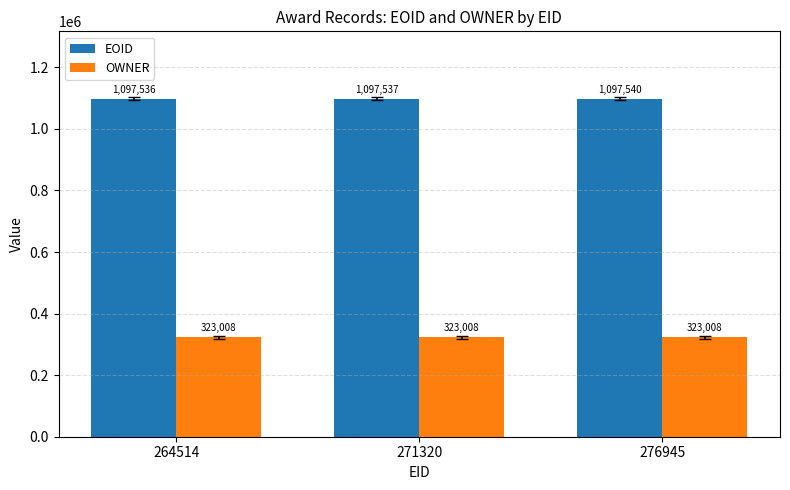

What is the difference between the highest and lowest values at 276945?

774532